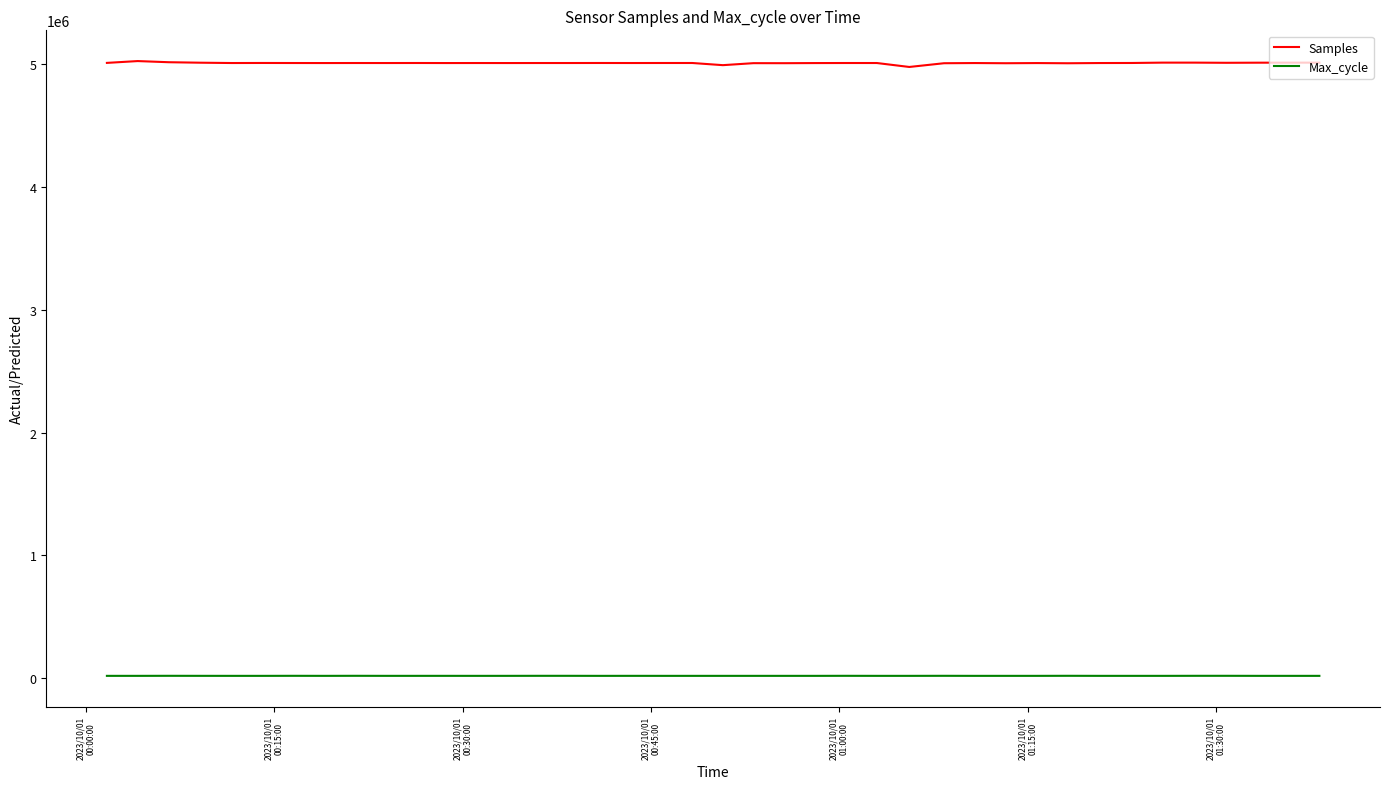

At how many categories does at least one series exceed 4718384?

40